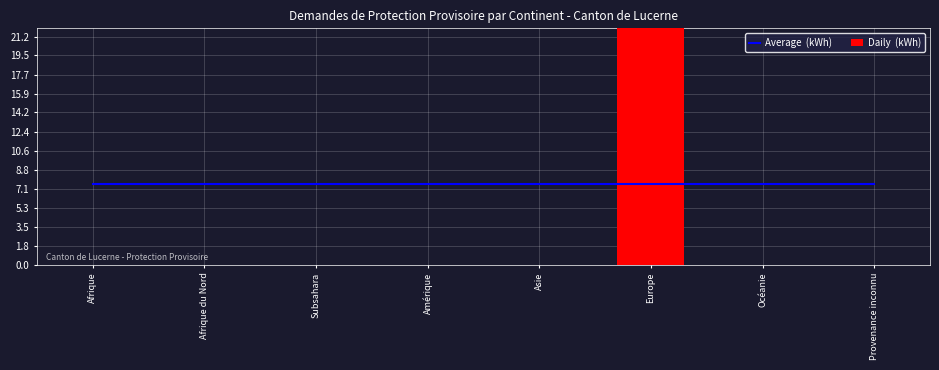

The Daily  (kWh) series shows -29.5 at Provenance inconnu. True or false?

False